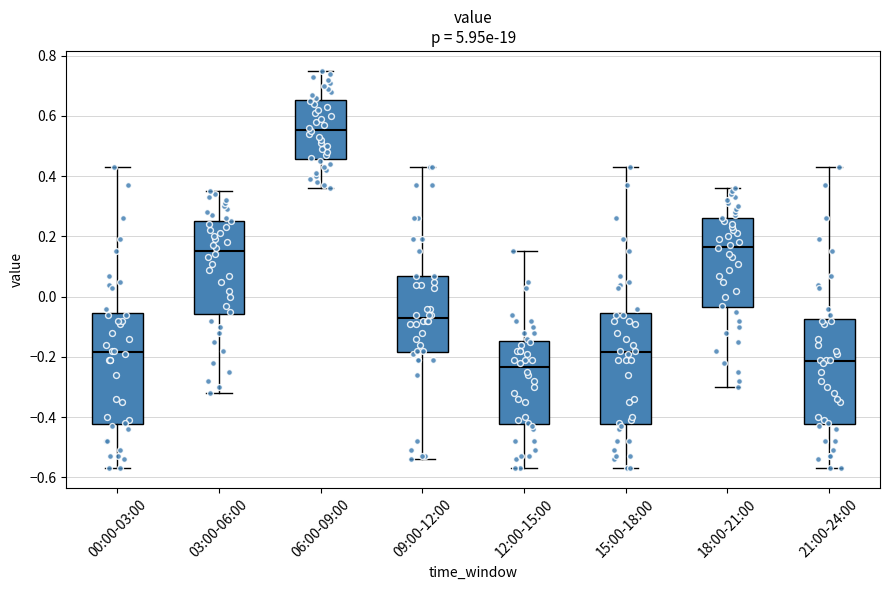

Reading left to right, transcribe this box plot: for each box, give where its median line is, the range the box spans, and where its two whiskers end, as read against the y-axis. The values are not printed on the chart, so give them approximately, as read against the axis.

00:00-03:00: median -0.18, box -0.42 to -0.06, whiskers -0.56 to 0.44
03:00-06:00: median 0.16, box -0.06 to 0.26, whiskers -0.32 to 0.36
06:00-09:00: median 0.56, box 0.46 to 0.66, whiskers 0.36 to 0.76
09:00-12:00: median -0.06, box -0.18 to 0.08, whiskers -0.54 to 0.44
12:00-15:00: median -0.24, box -0.42 to -0.14, whiskers -0.56 to 0.16
15:00-18:00: median -0.18, box -0.42 to -0.06, whiskers -0.56 to 0.44
18:00-21:00: median 0.16, box -0.04 to 0.26, whiskers -0.30 to 0.36
21:00-24:00: median -0.22, box -0.42 to -0.08, whiskers -0.56 to 0.44